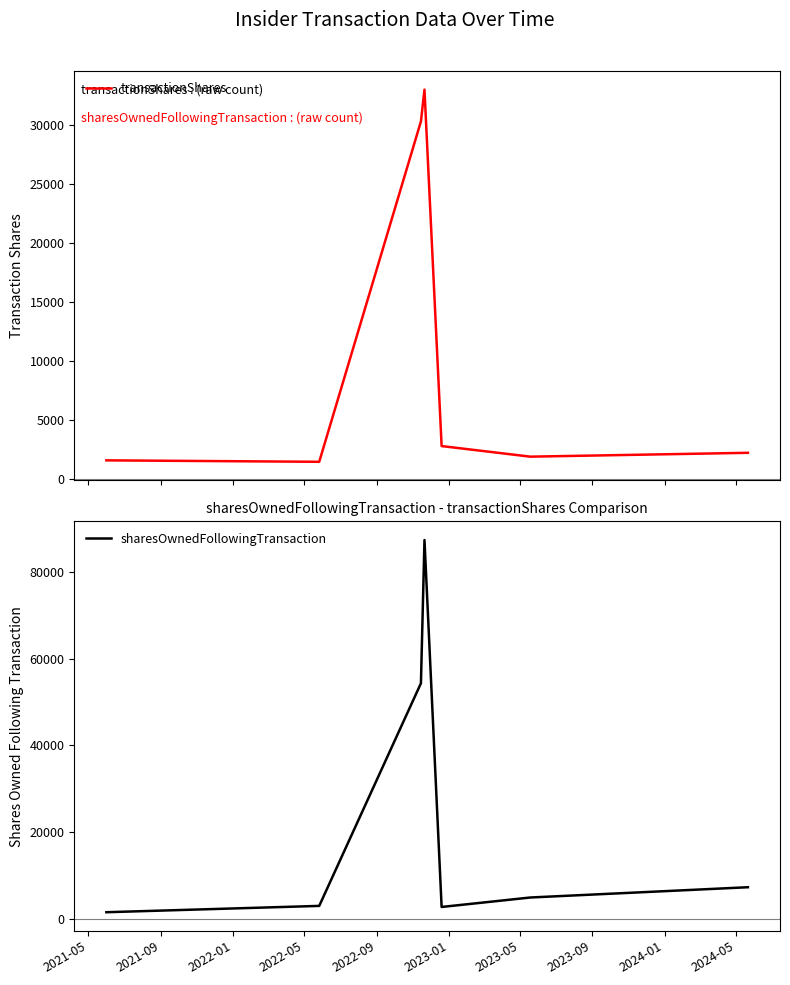

True or false: transactionShares and sharesOwnedFollowingTransaction cross at least once.

False